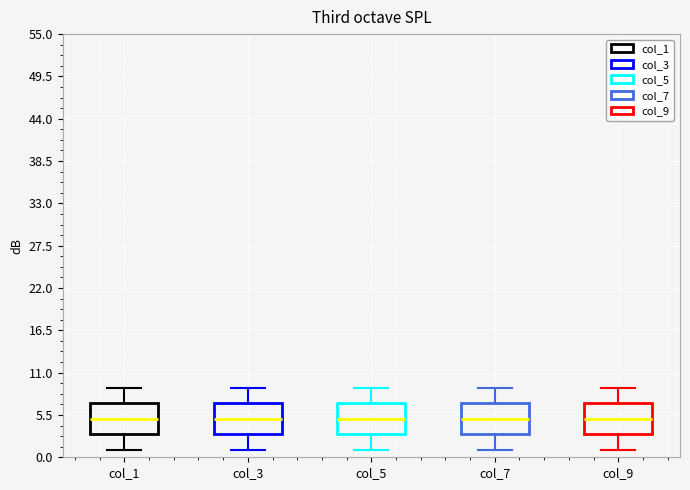

Where does the median line of the box for col_9 sit on the y-axis? The values are not printed on the chart, so give them approximately, as read against the axis.

5